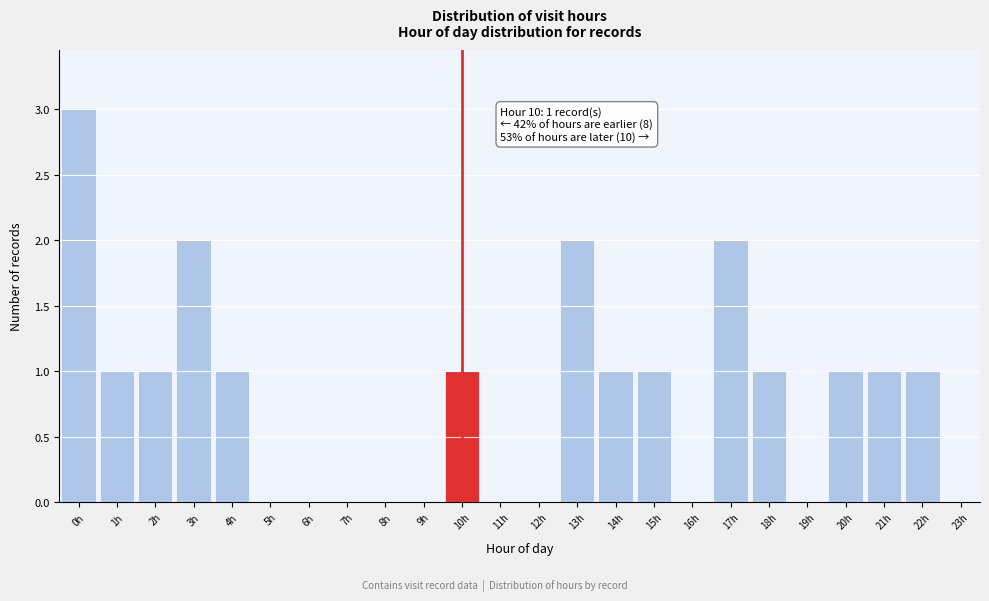

Reading left to right, transcribe all the data shown in this chart.

0h=3	1h=1	2h=1	3h=2	4h=1	5h=0	6h=0	7h=0	8h=0	9h=0	10h=1	11h=0	12h=0	13h=2	14h=1	15h=1	16h=0	17h=2	18h=1	19h=0	20h=1	21h=1	22h=1	23h=0